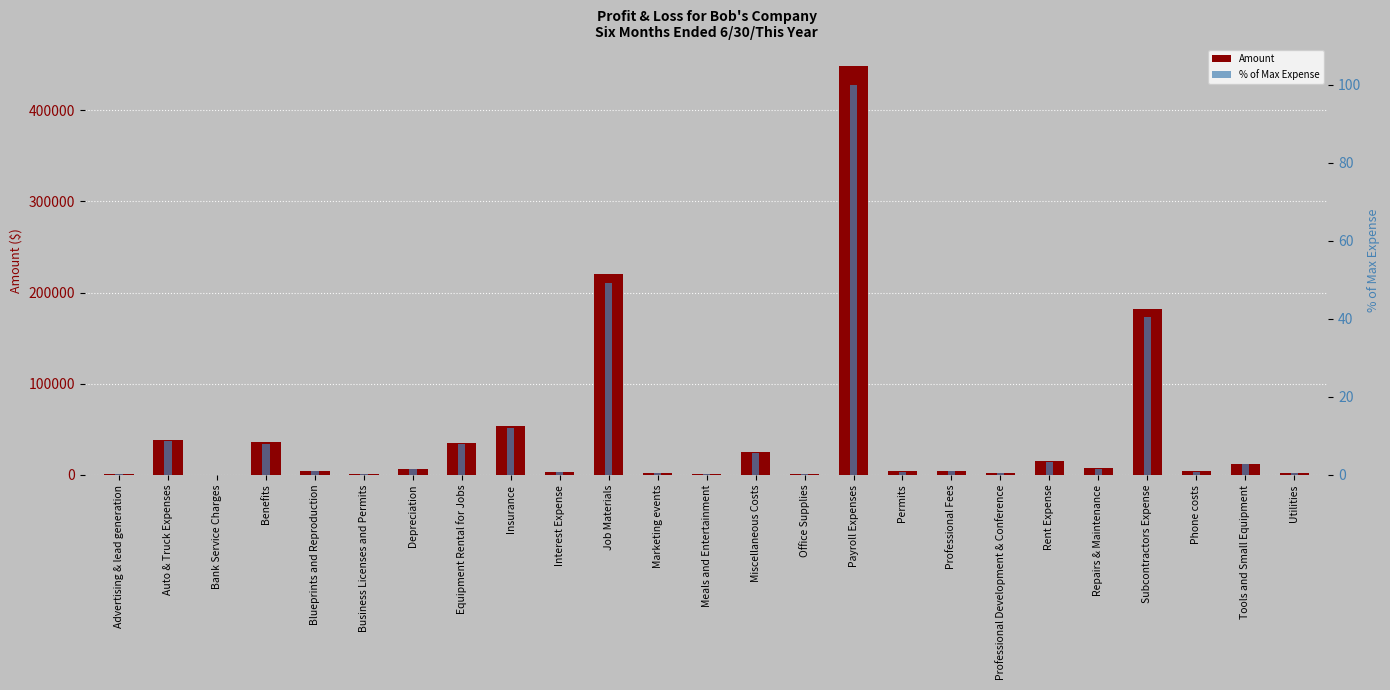

What is the difference between the highest and lowest values at Blueprints and Reproduction?

3999.1